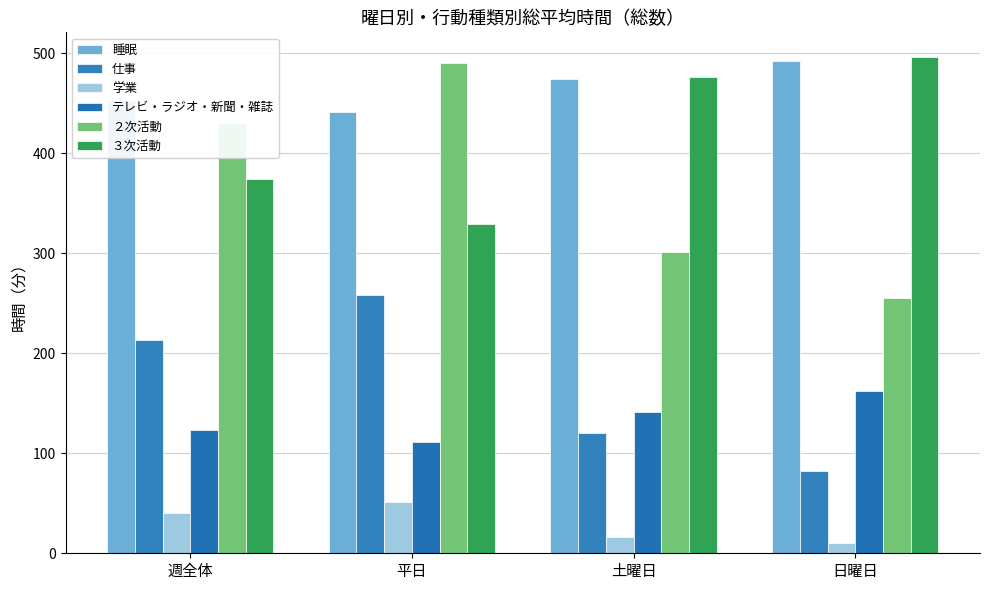

Which series has the widest spread of values?

２次活動